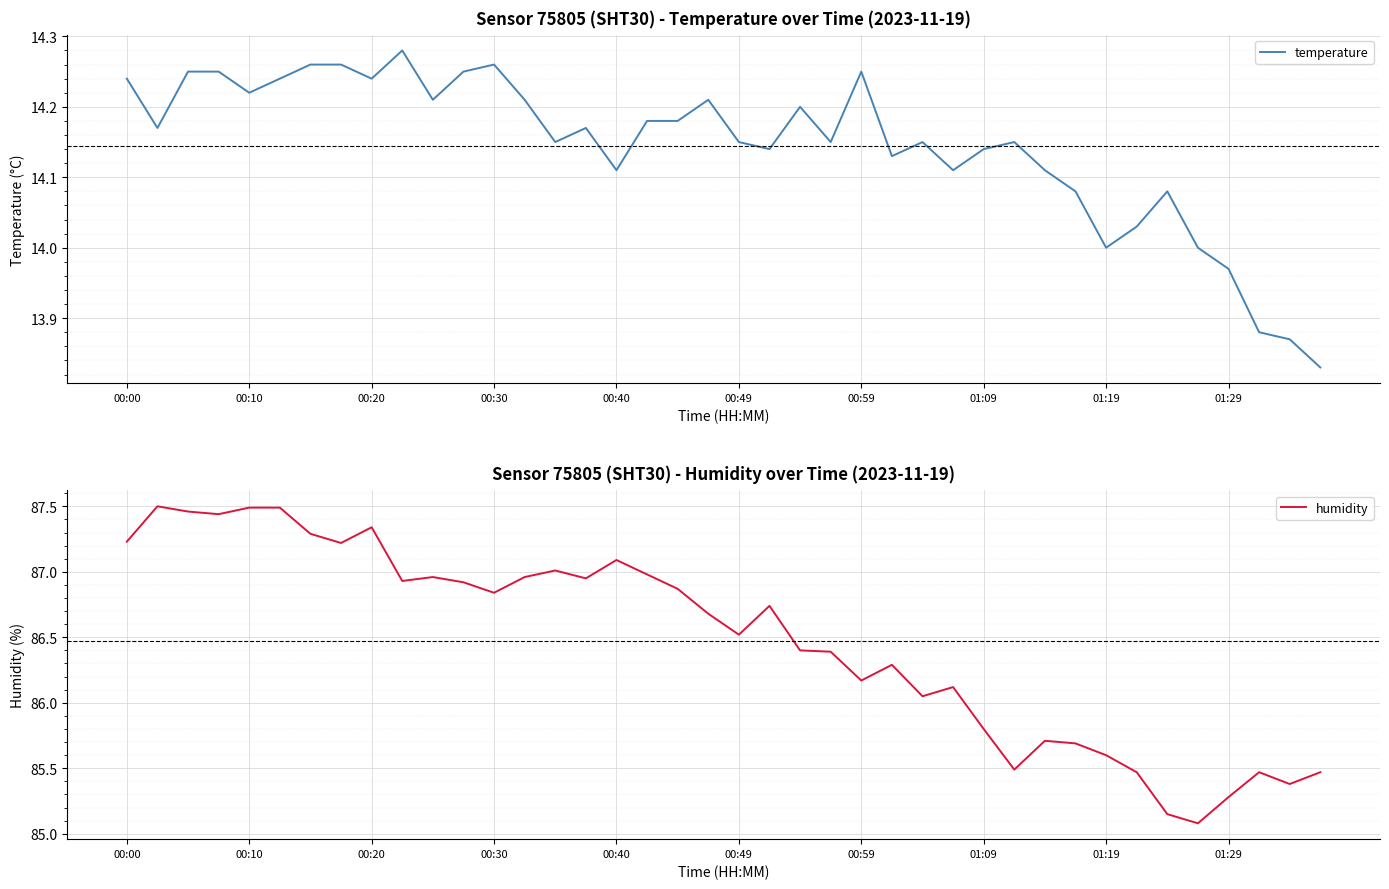

Where does the humidity series first go above 86?

00:00